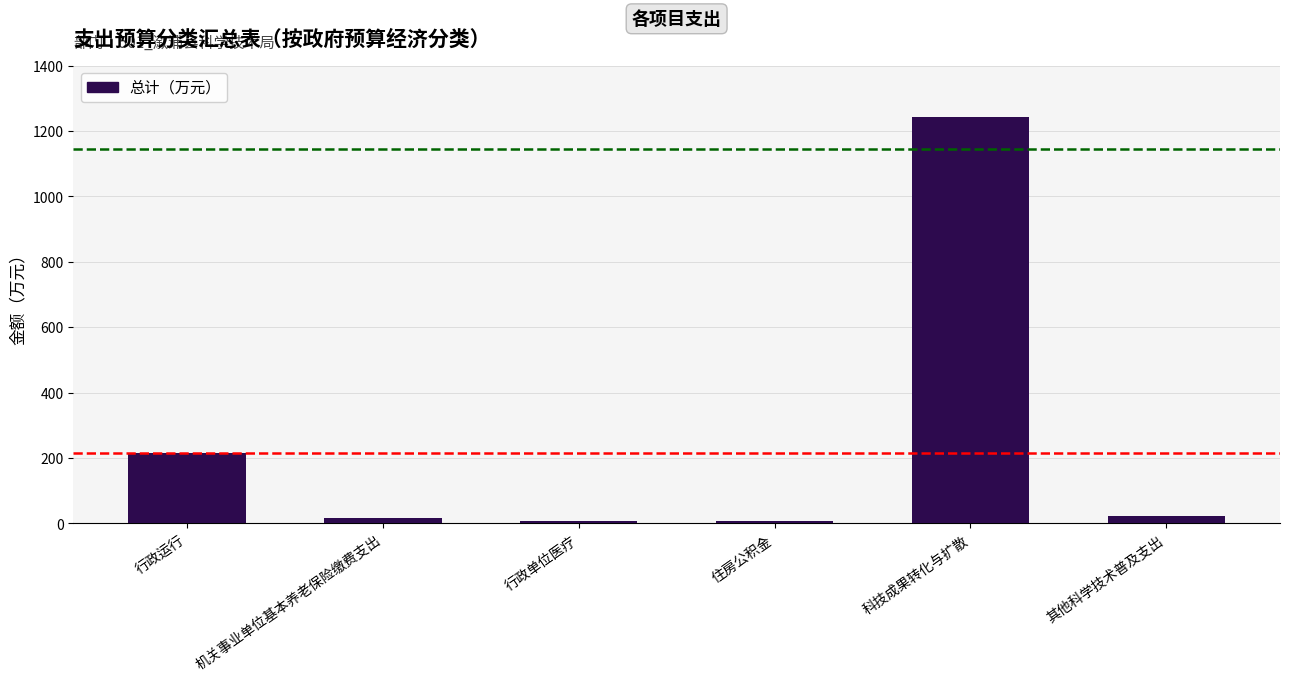

What is the sum of all values?

1515.8